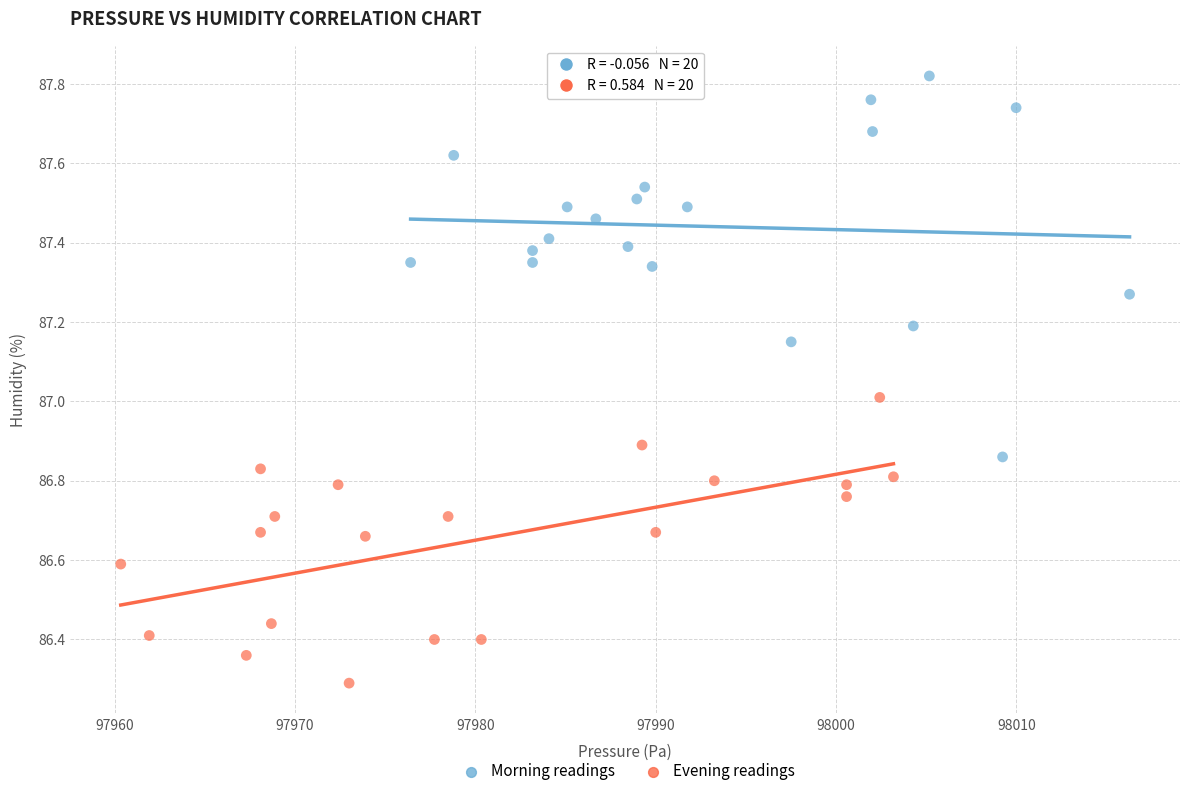

Which series contains the lowest Y value?

Evening readings